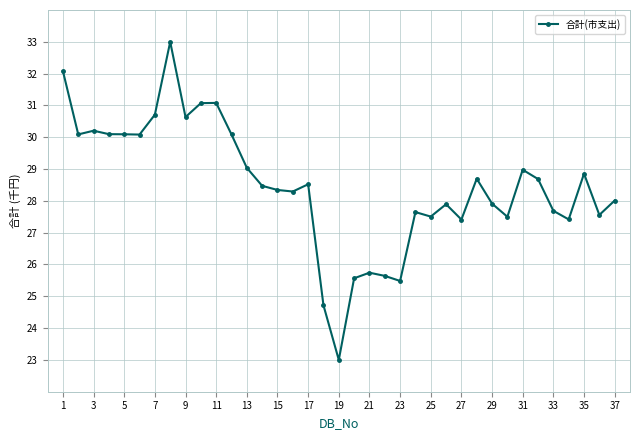

True or false: the data has more than 0 interior local peaks.

True